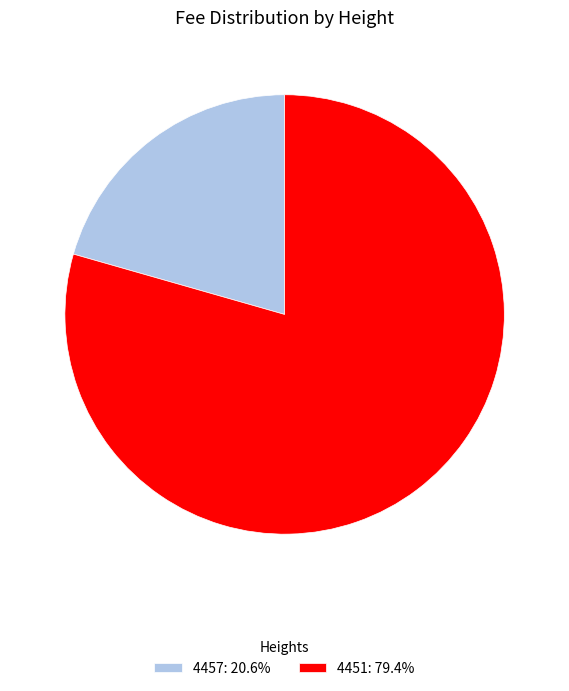

The 4451 slice represents 79% of the pie. True or false?

True